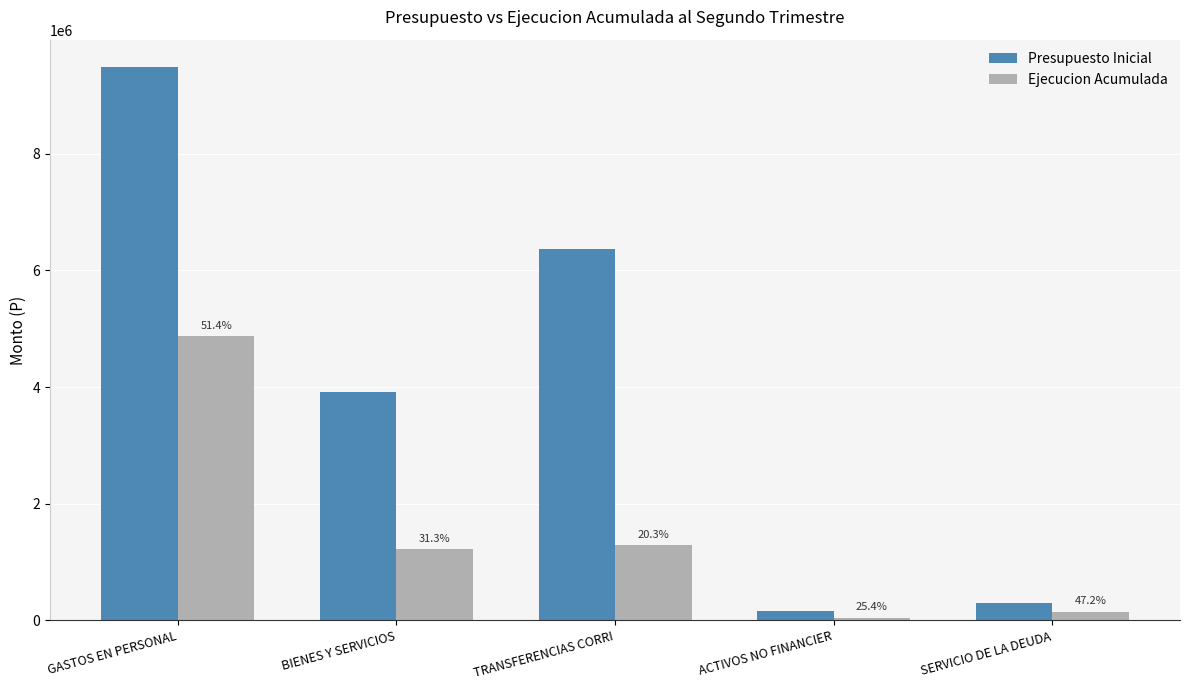

What are all the series names shown in the legend?

Presupuesto Inicial, Ejecucion Acumulada